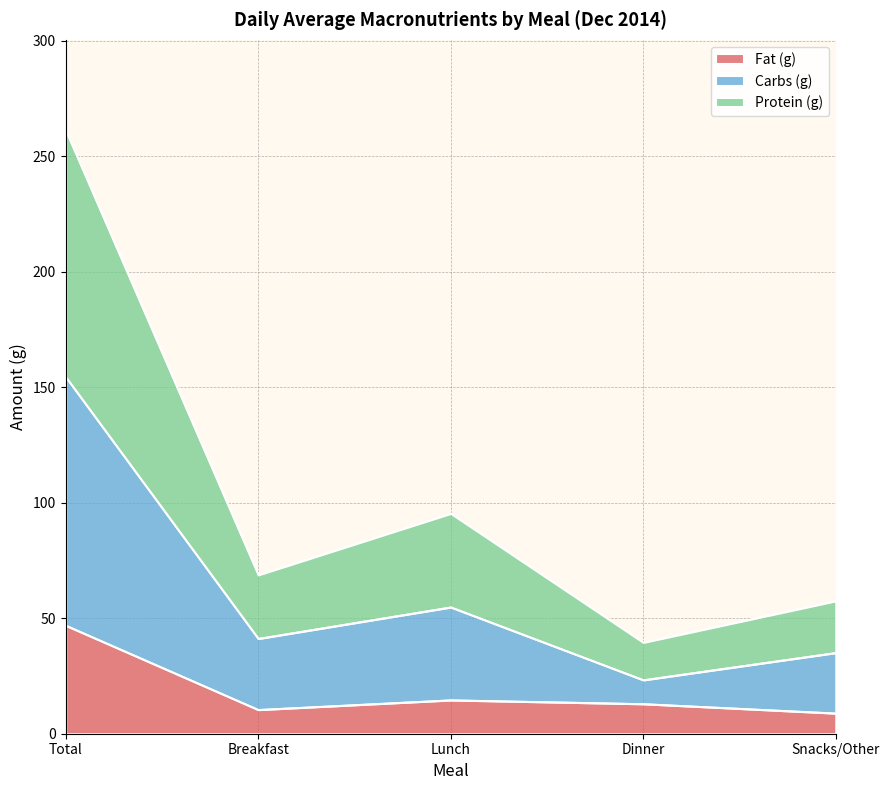

The Fat (g) series shows 14.6 at Lunch. True or false?

True